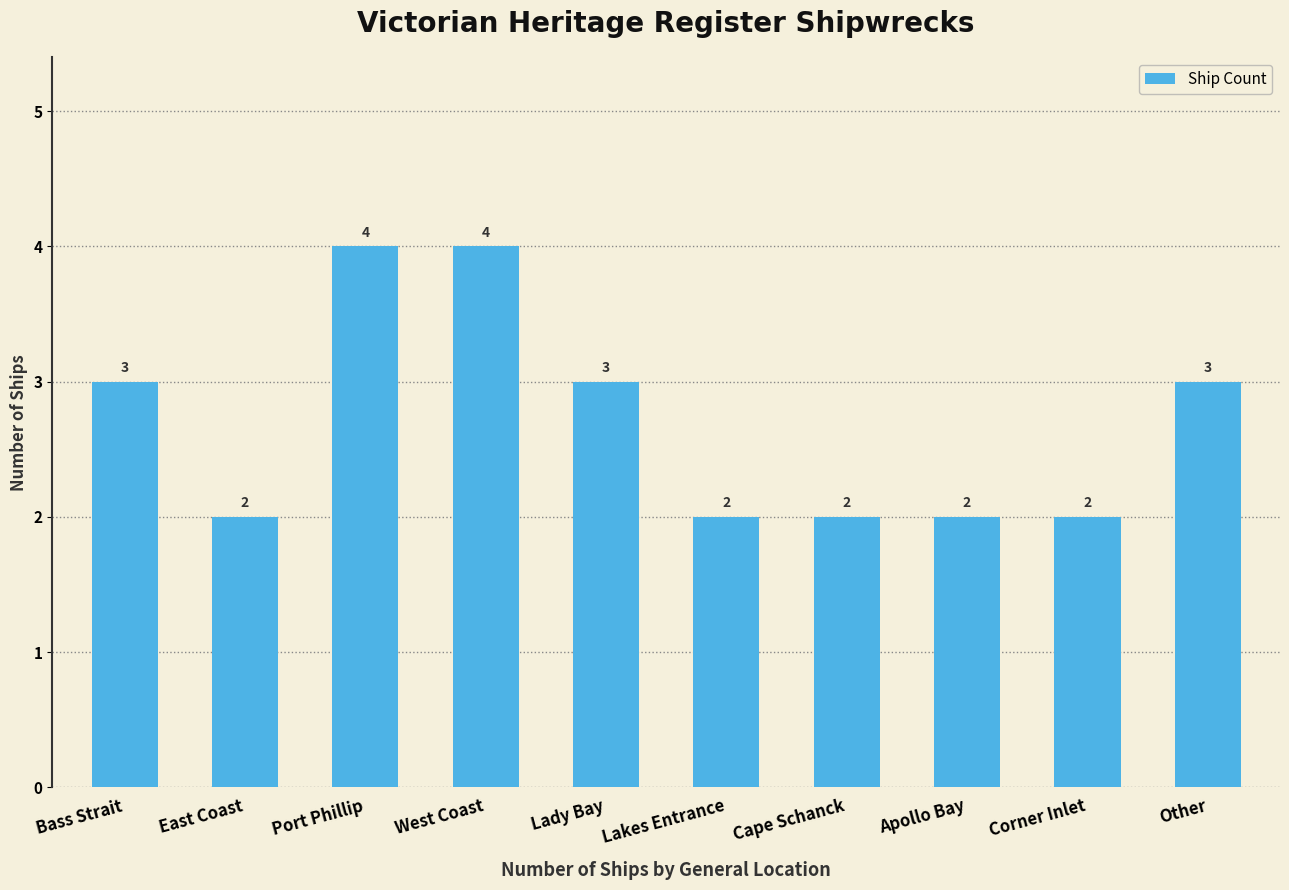

How many data points does each series have?

10